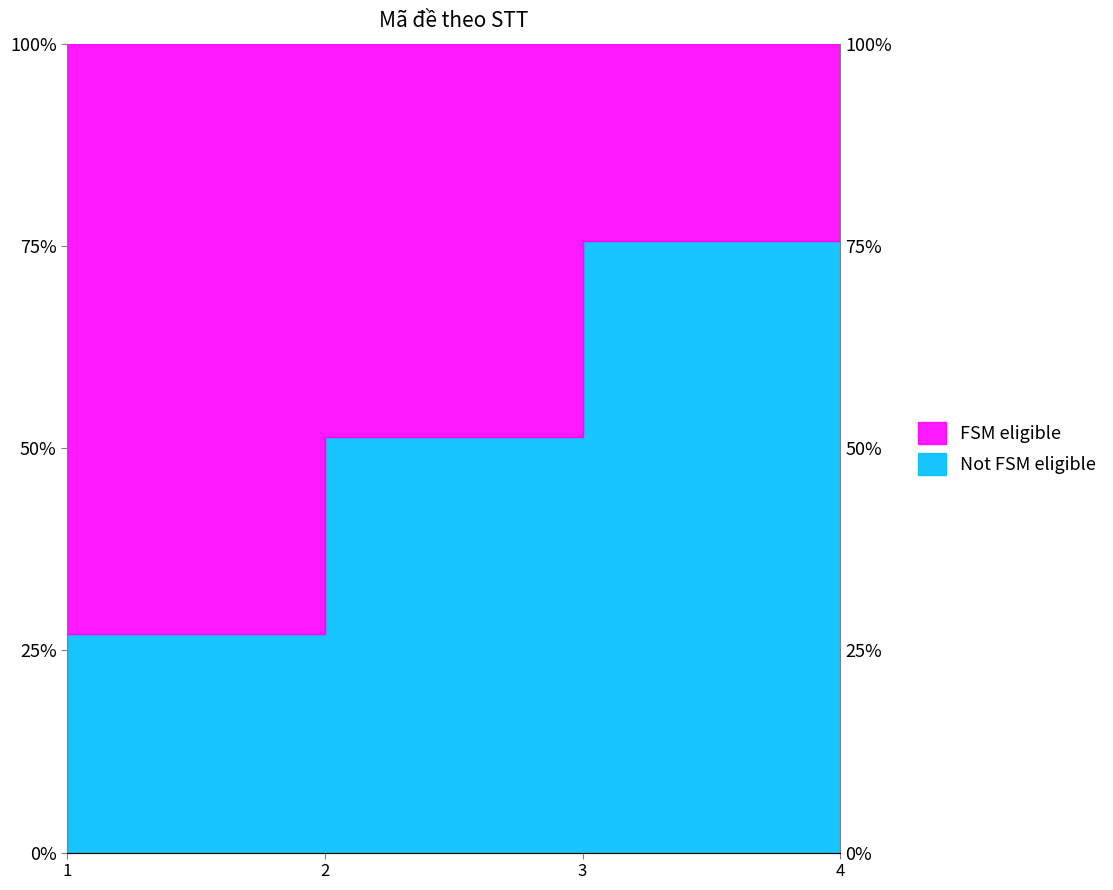

How many lines are shown in the chart?

1